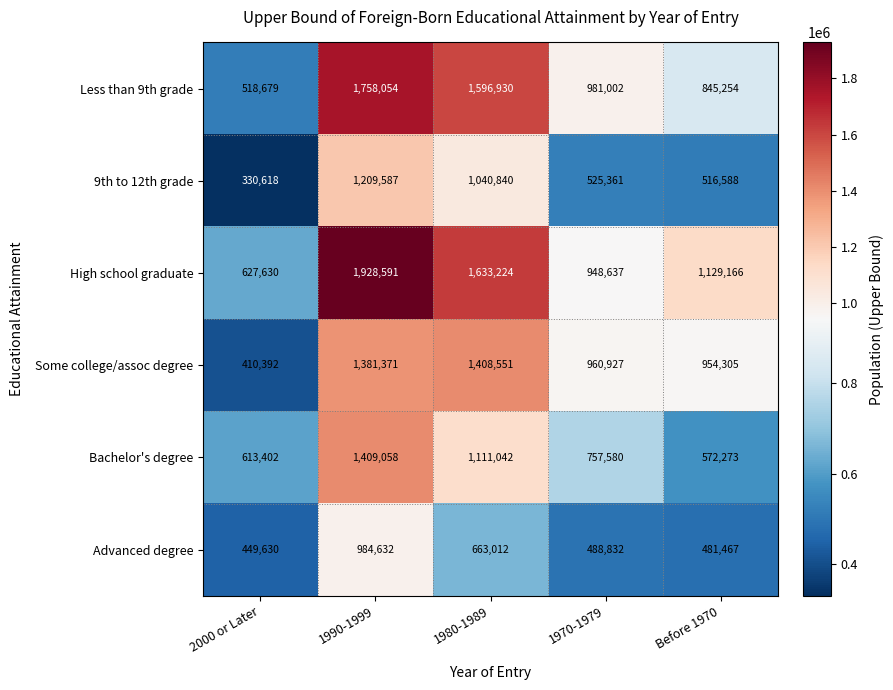

At which category is the sum across all series the highest?

1990-1999